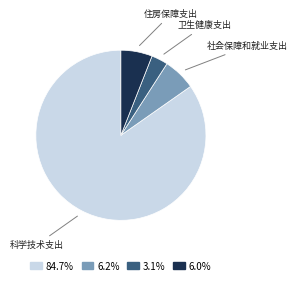

Is there any slice that represents more than half of the pie?

Yes